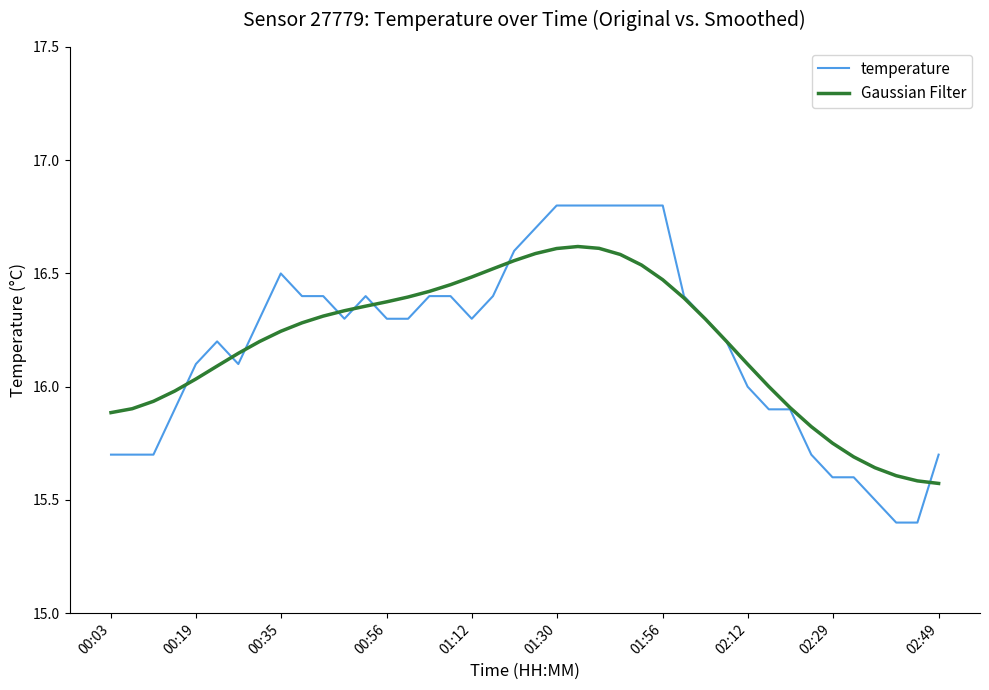

Which series has the largest range (max minus min)?

temperature